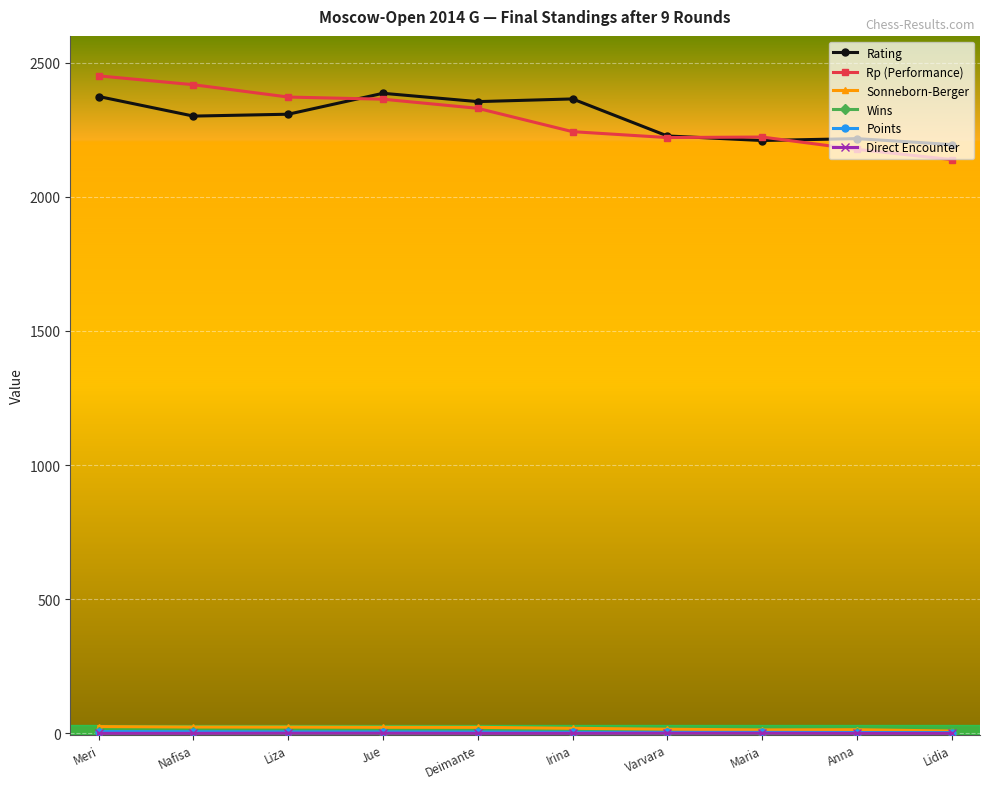

How many categories are shown in the chart?

10